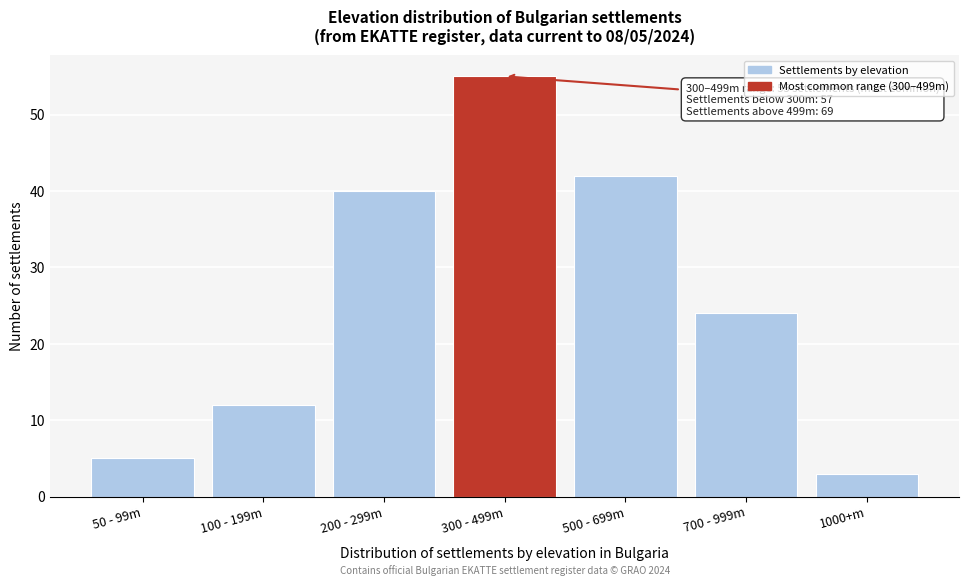

Reading left to right, list all the values displayed in this chart.

5	12	40	55	42	24	3